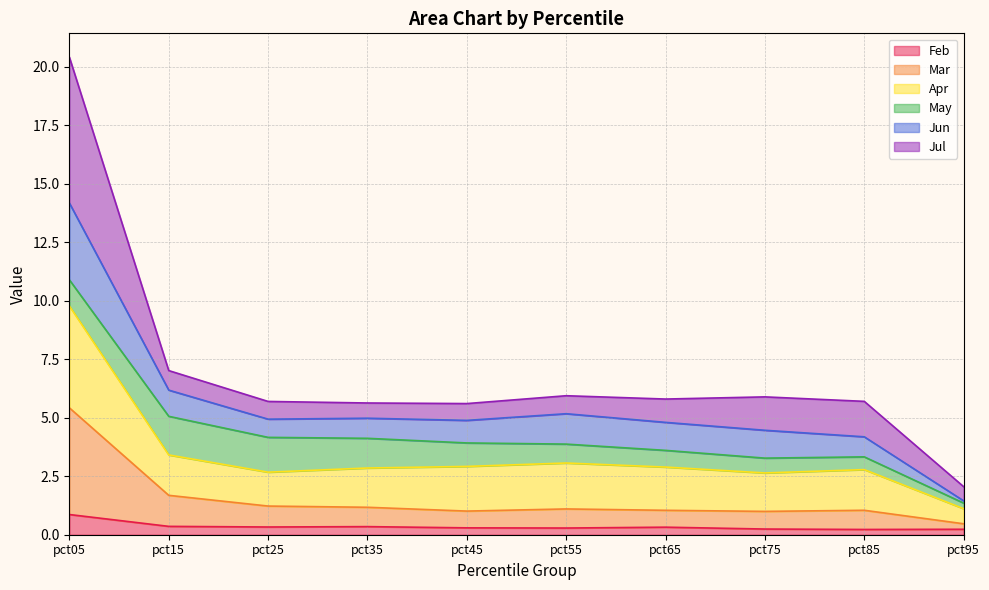

At which category is the sum across all series the highest?

pct05